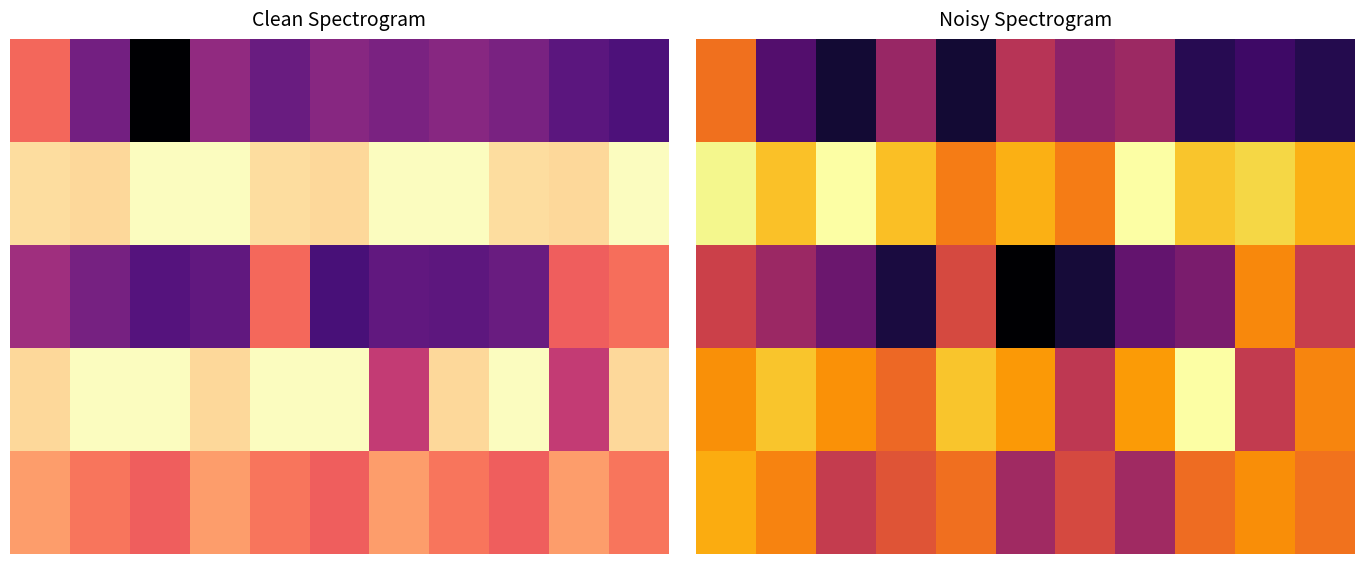

What is the maximum value shown in the chart?

233.6